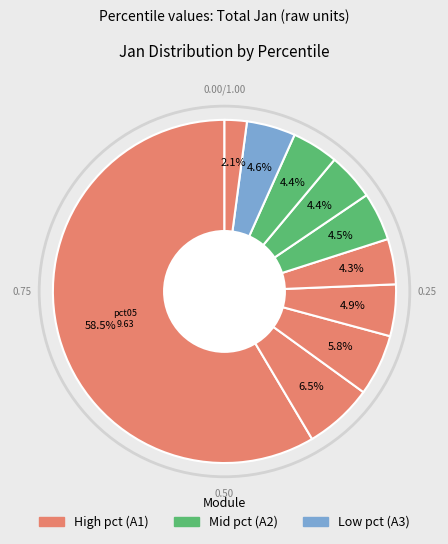

How many segments does this pie chart have?

10